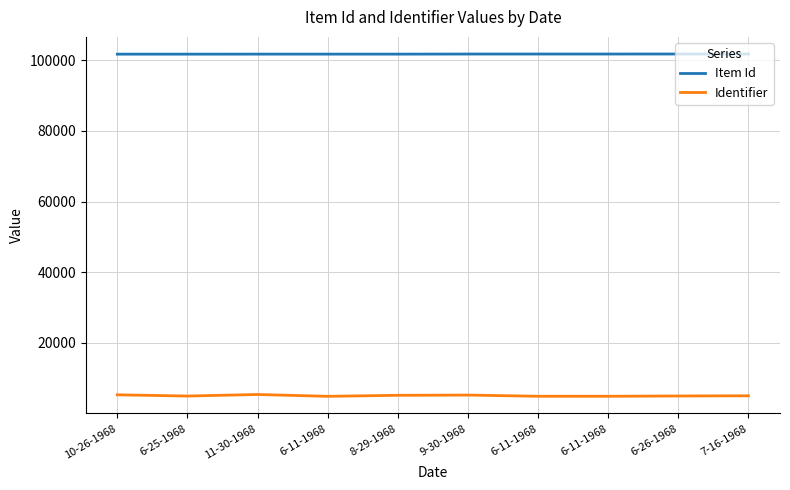

Rank the series at 6-11-1968 from highest to lowest value.

Item Id, Identifier